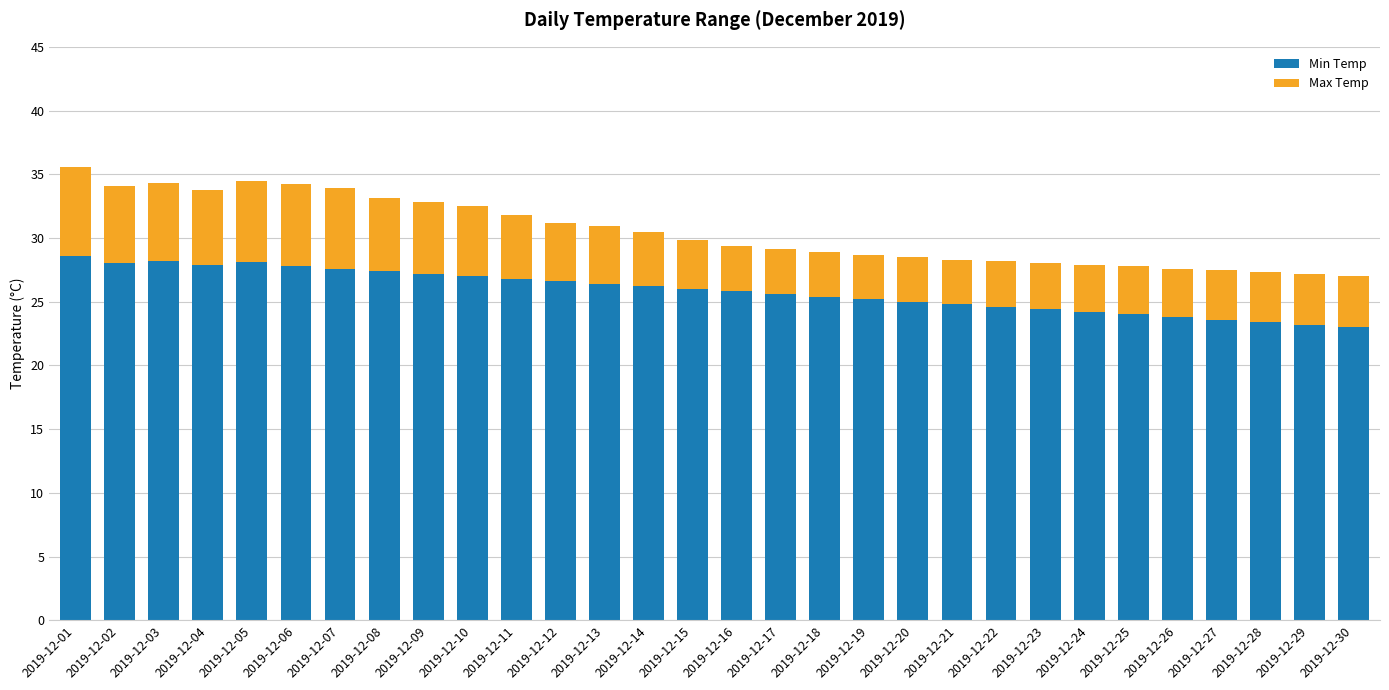

What is the total value across all series at 2019-12-27?

27.5